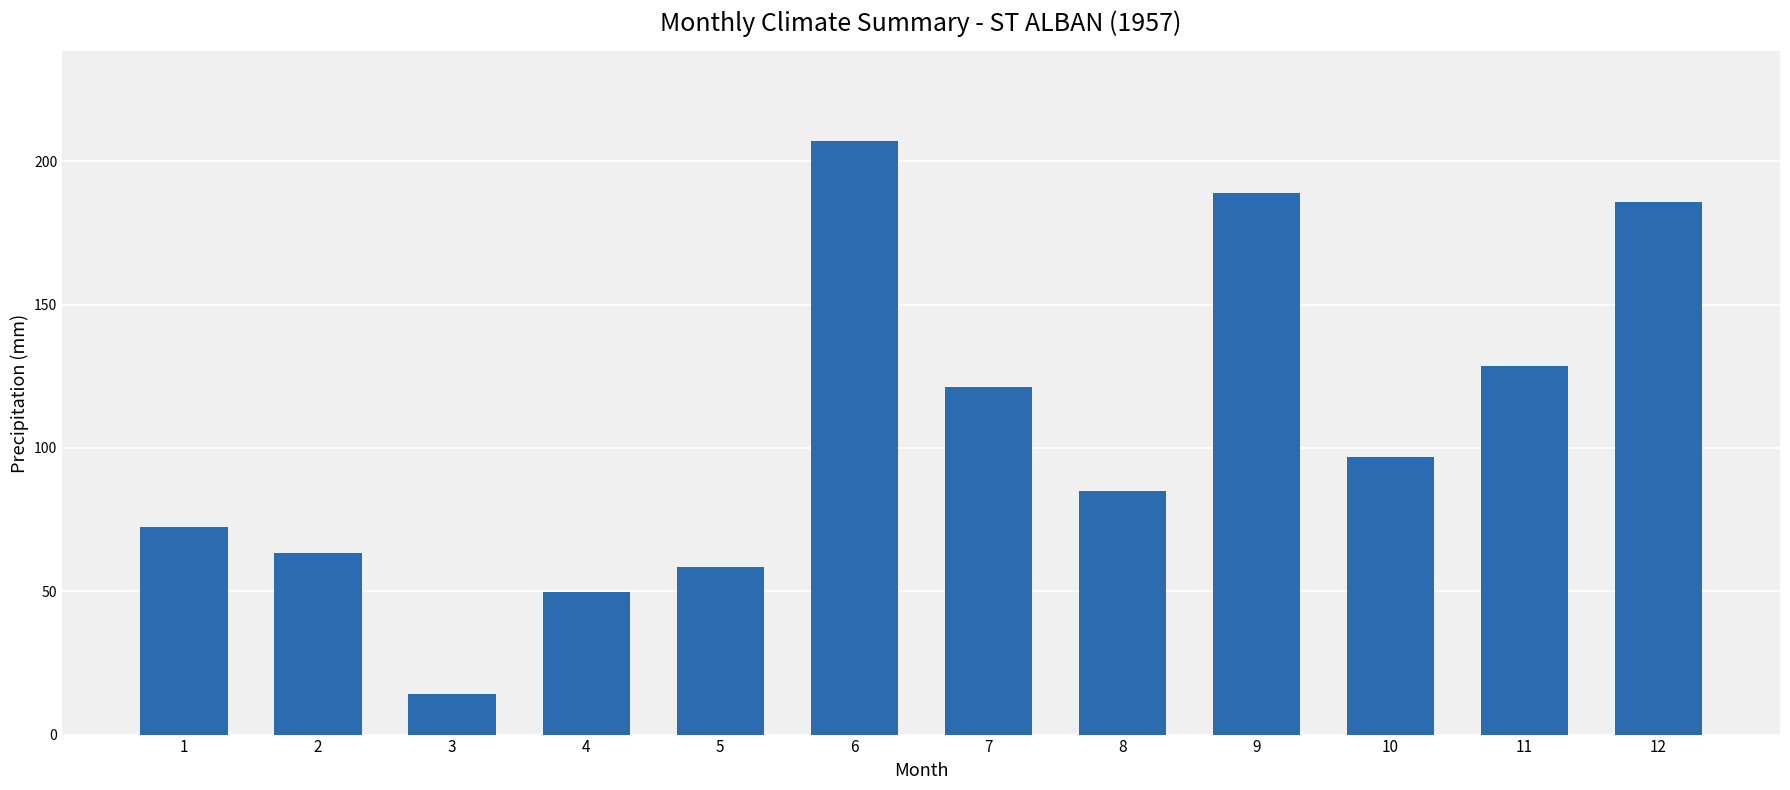

List the labels in order of value, smallest first.

3, 4, 5, 2, 1, 8, 10, 7, 11, 12, 9, 6